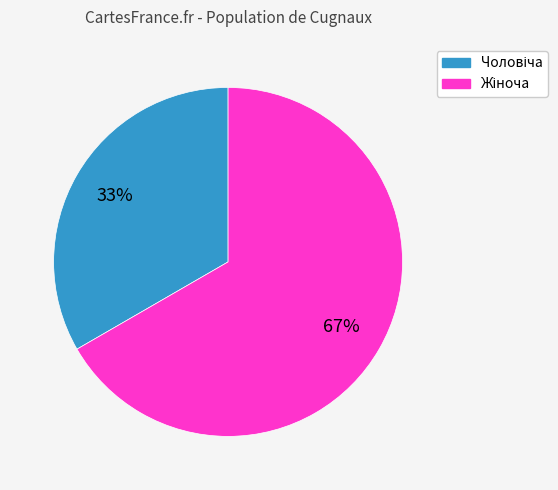

To the nearest percent, what is the average slice percentage?

50%